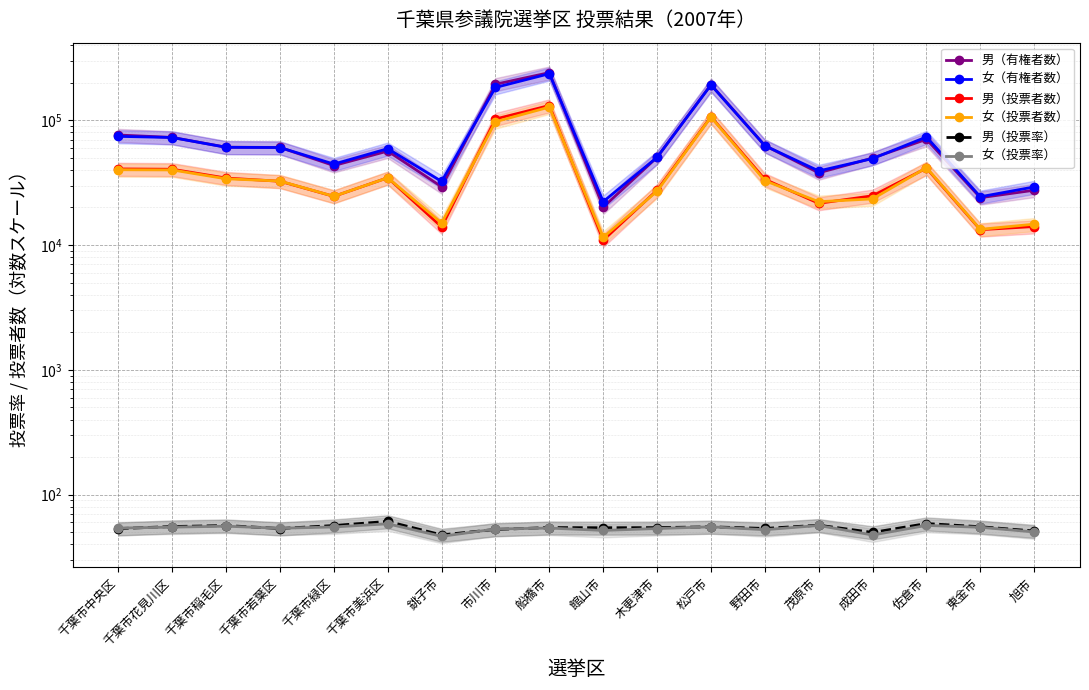

Which series has the largest total across all categories?

男（有権者数）